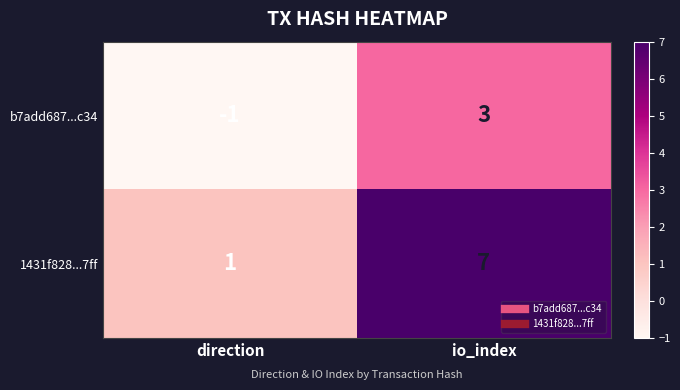

What is the difference between the maximum and minimum values in the b7add687...c34 series?

4